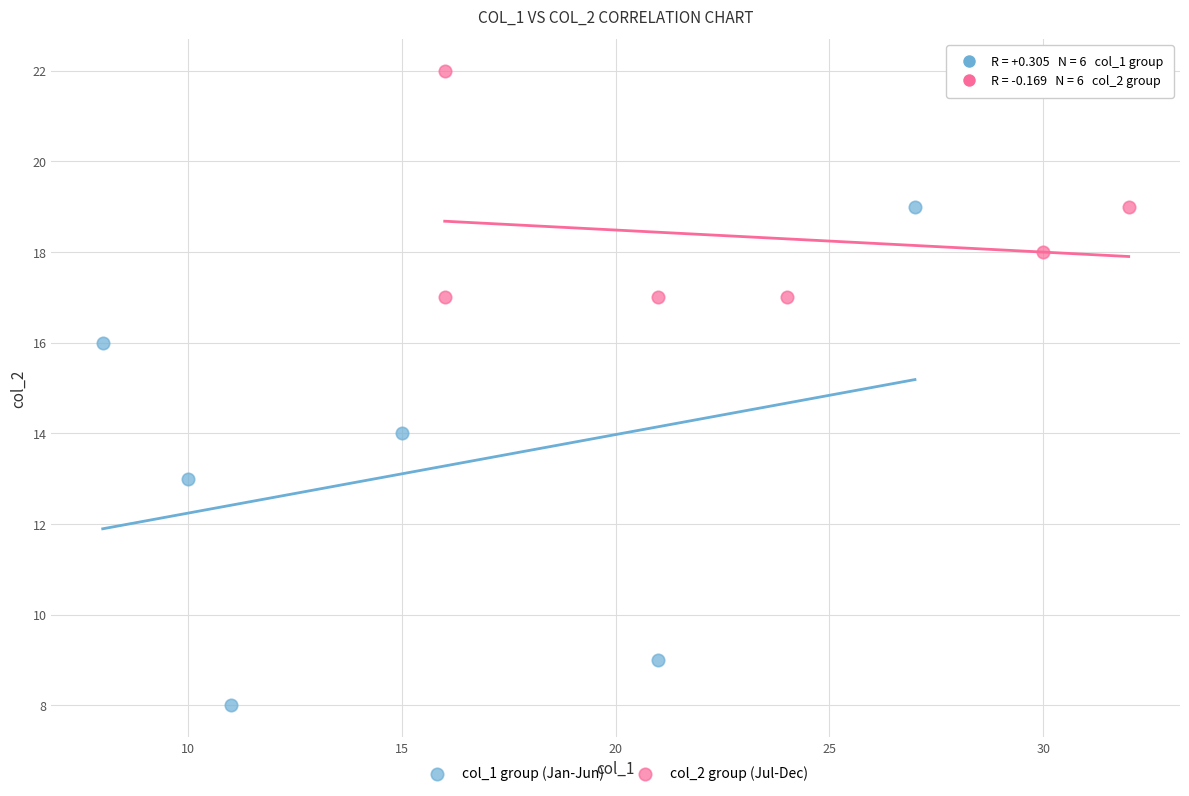

Which series contains the highest Y value?

col_2 group (Jul-Dec)